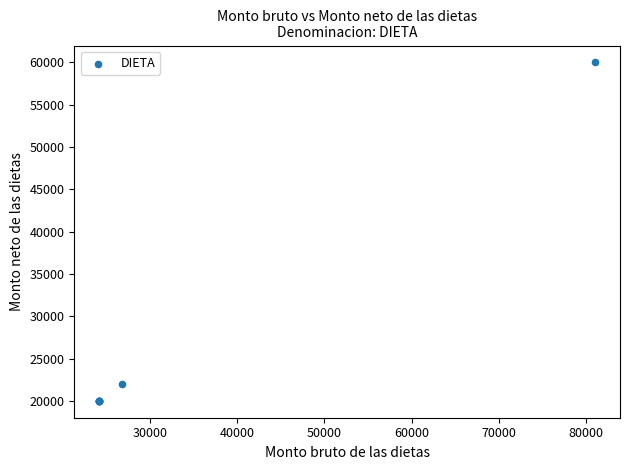

What Y value in the scatter plot is closest to 39999?

22000.0